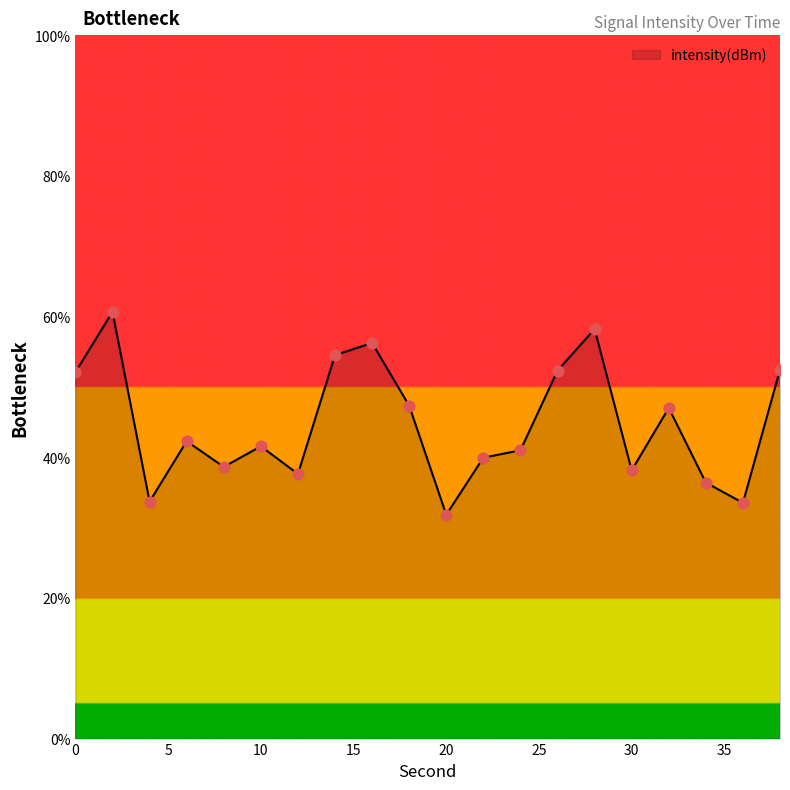

What is the maximum value shown in the chart?

60.7